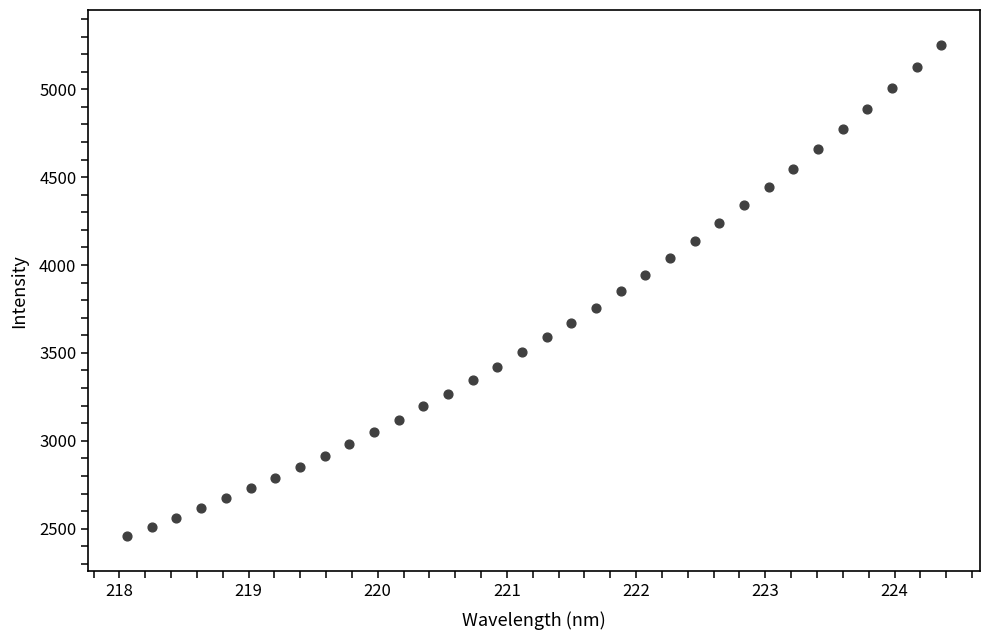

What is the range of X values (max minus min)?

6.3